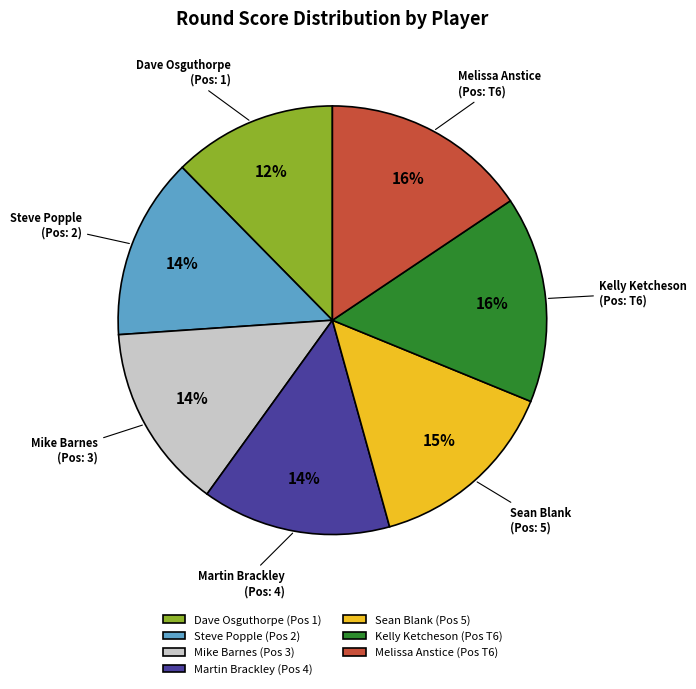

True or false: Melissa Anstice accounts for 16% of the total.

True